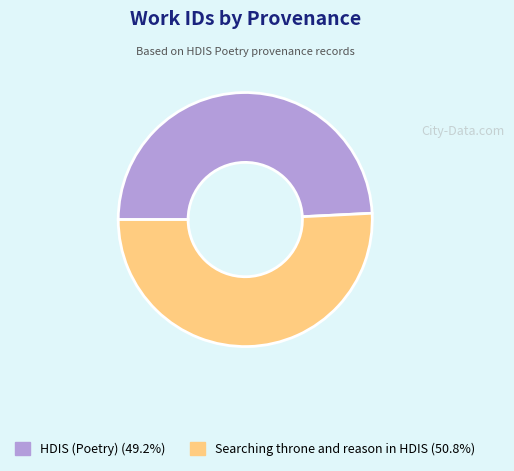

Is the sum of HDIS (Poetry) and Searching throne and reason in HDIS greater than half?

Yes